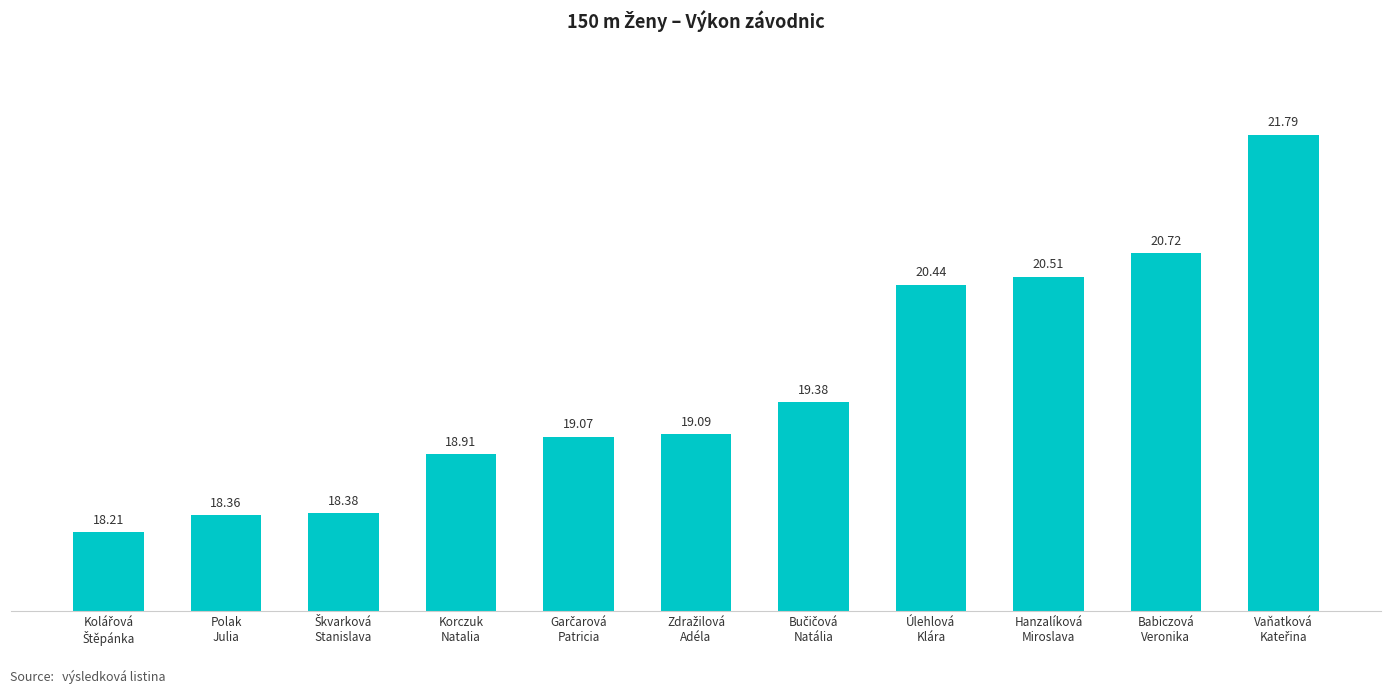

What is the sum of all values?

214.9